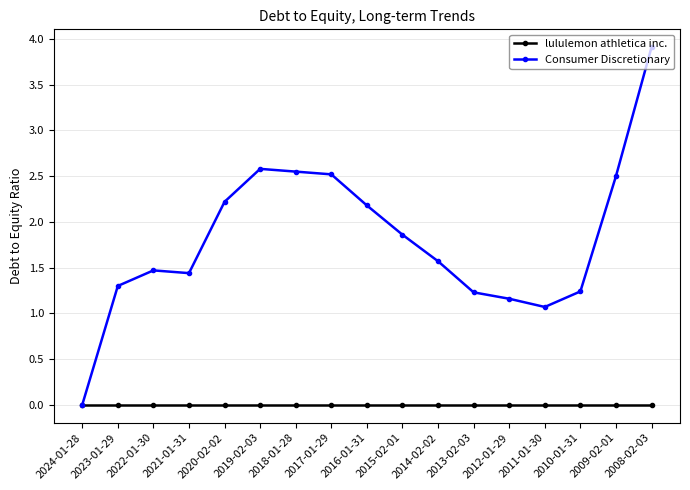

What is the label of the 1st point from the left?

2024-01-28